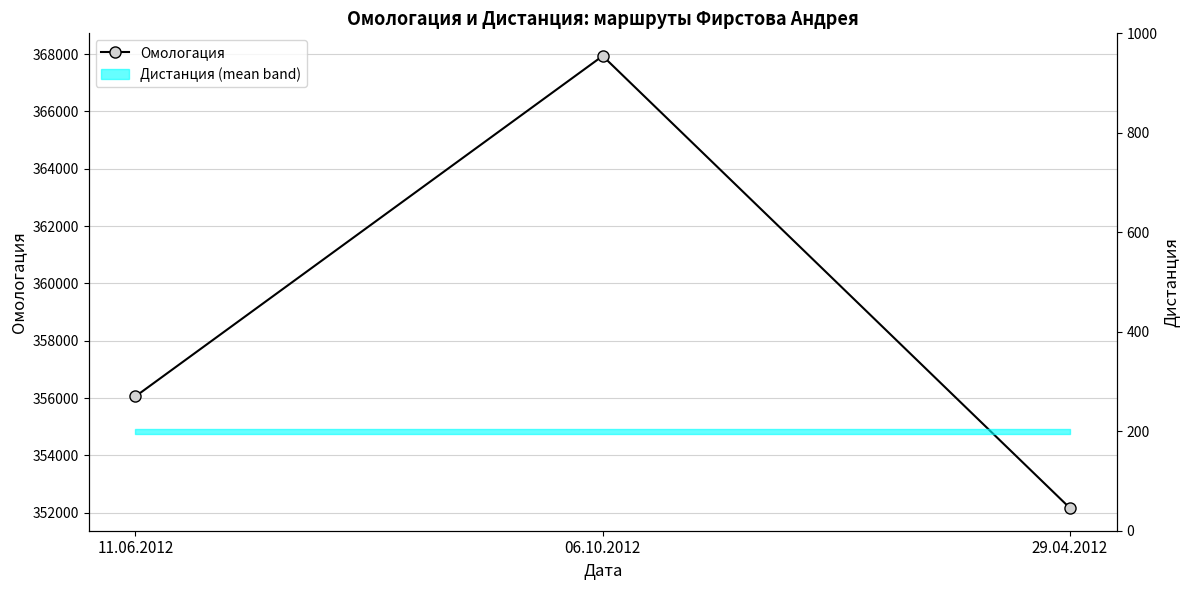

List the labels in order of value, smallest first.

29.04.2012, 11.06.2012, 06.10.2012